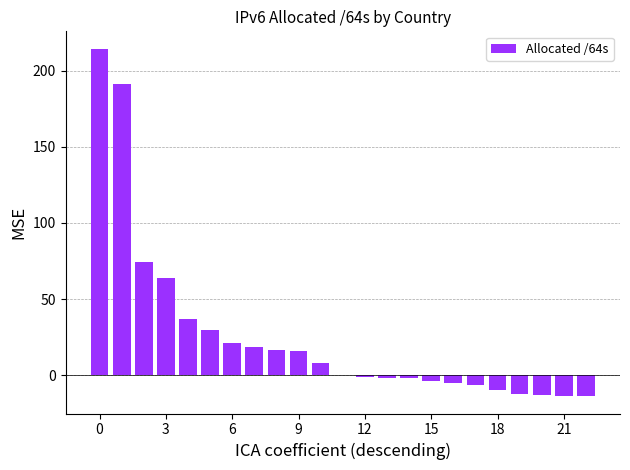

How many categories are shown in the chart?

23